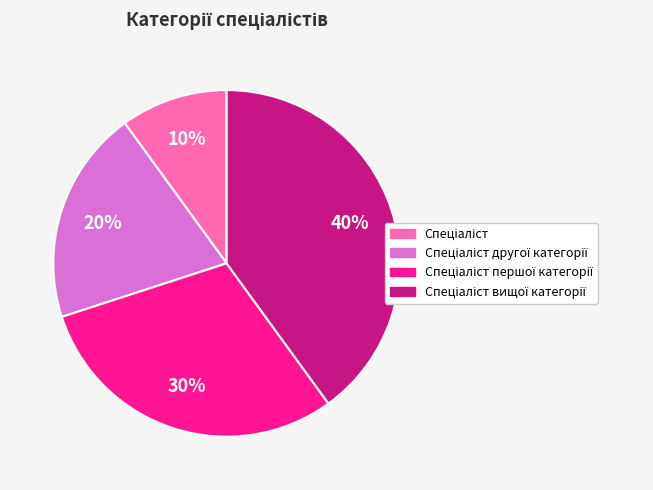

Is there any slice that represents more than half of the pie?

No